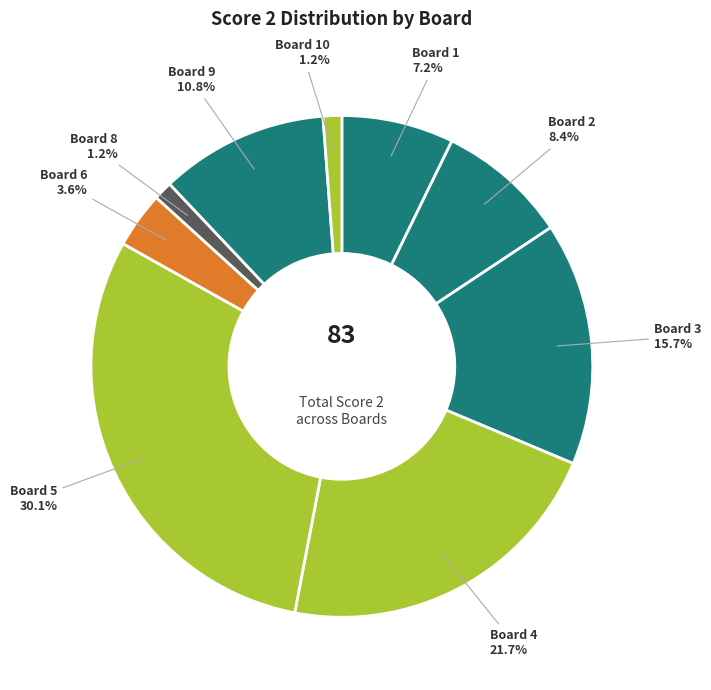

How many slices are in this pie chart?

9